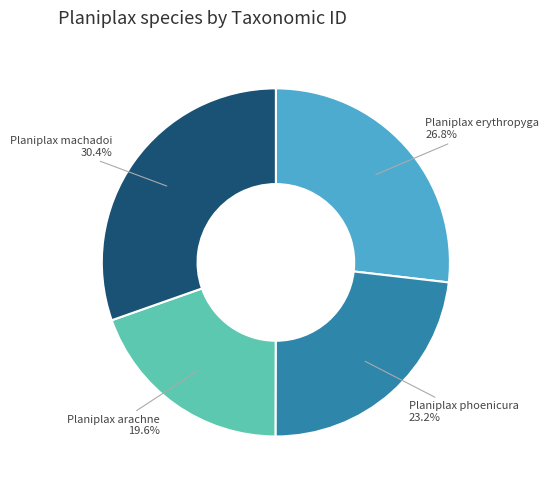

To the nearest percent, what is the difference between the Planiplax machadoi and Planiplax arachne slice percentages?

11%